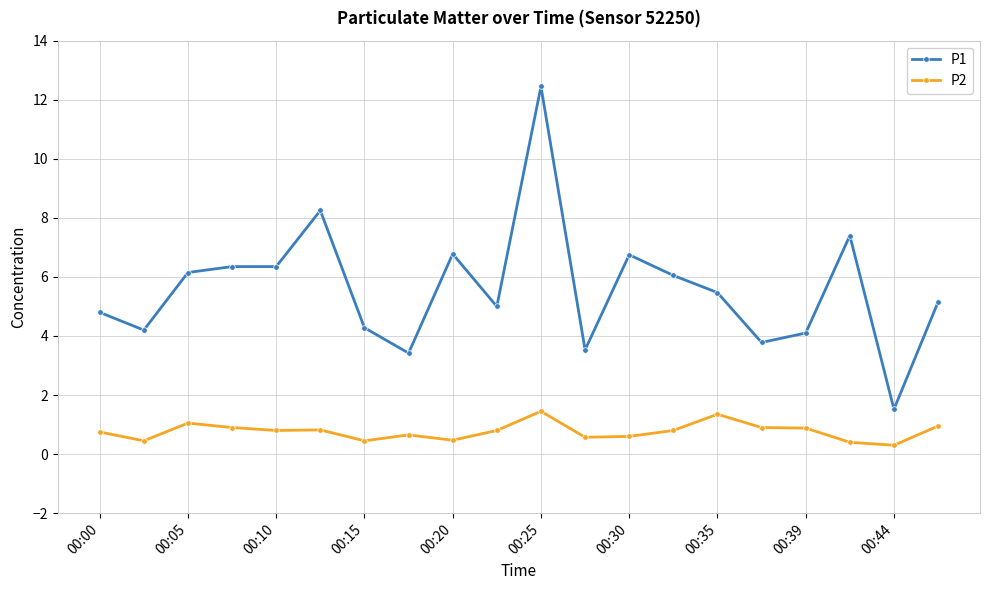

Which series has the largest range (max minus min)?

P1